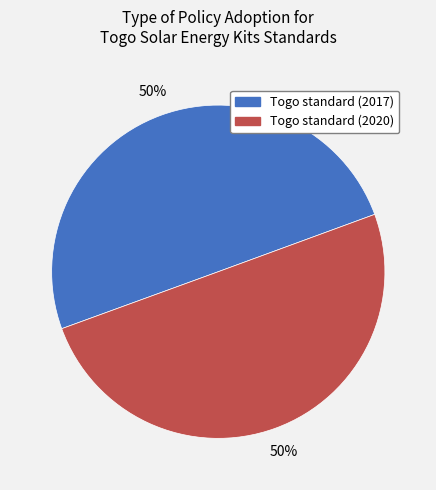

To the nearest percent, what percentage of the pie is Togo standard (2017)?

50%